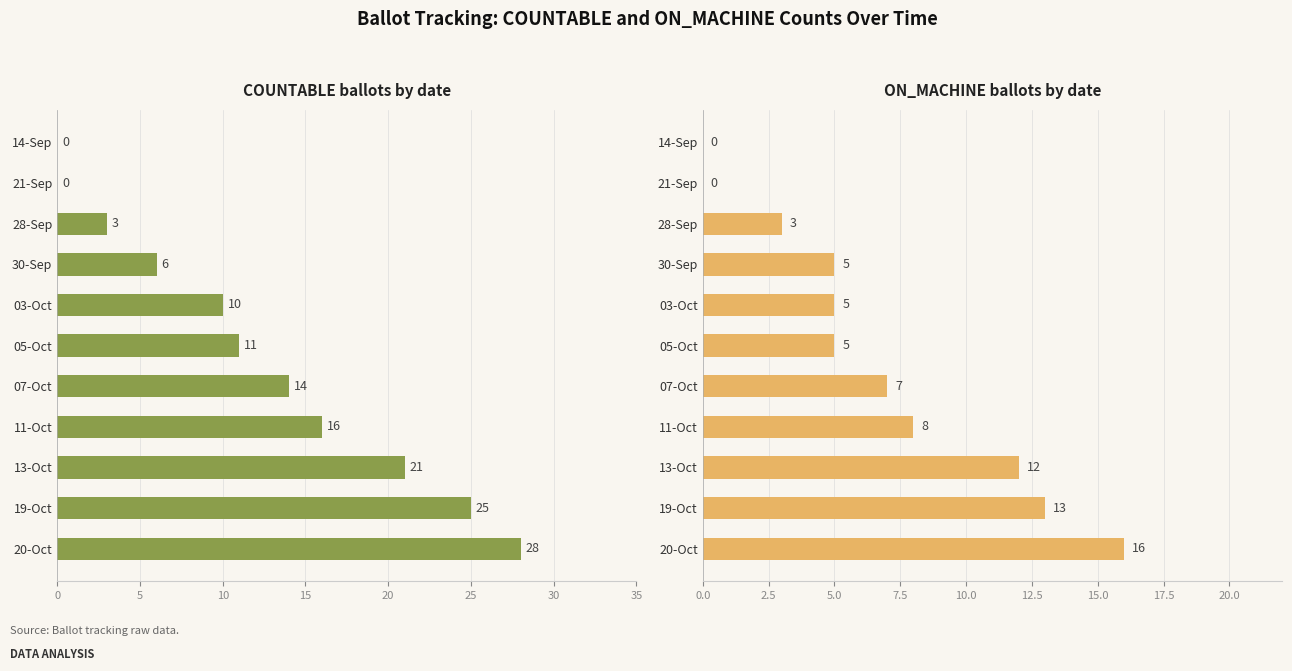

What is the average value of the COUNTABLE series?

12